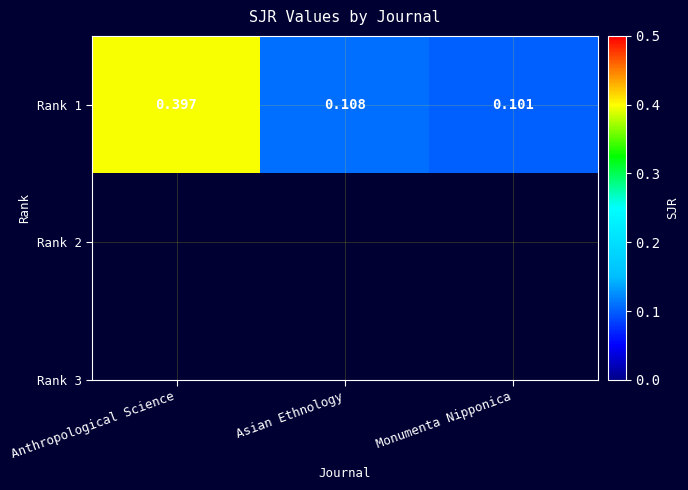

Rank the categories by value from lowest to highest.

Monumenta Nipponica, Asian Ethnology, Anthropological Science